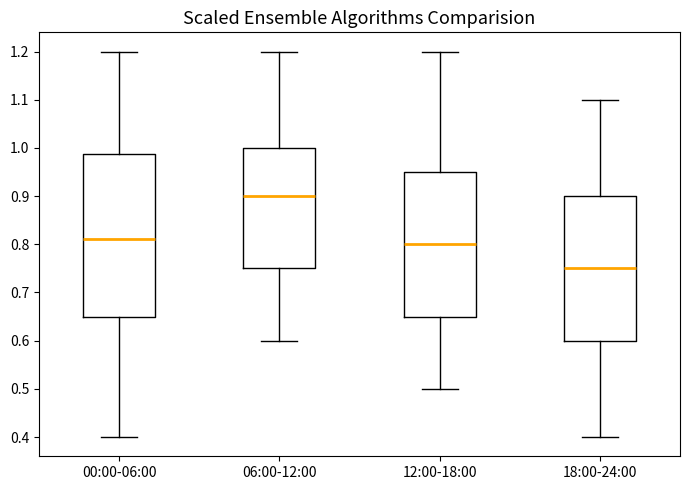

Comparing the boxes themselves (not the whiskers), which one is the tallest?

00:00-06:00